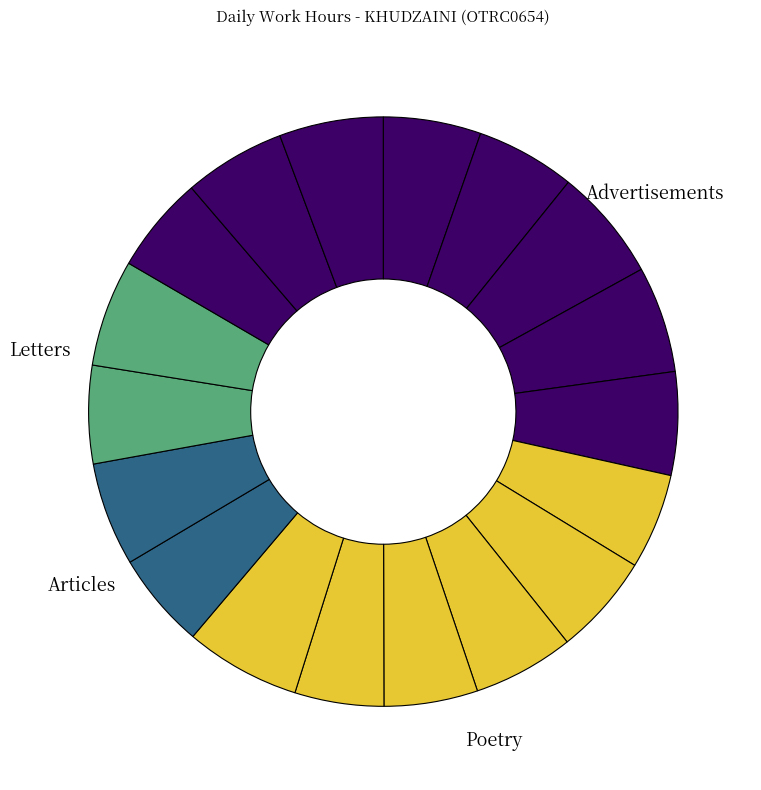

Is there any slice that represents more than half of the pie?

No